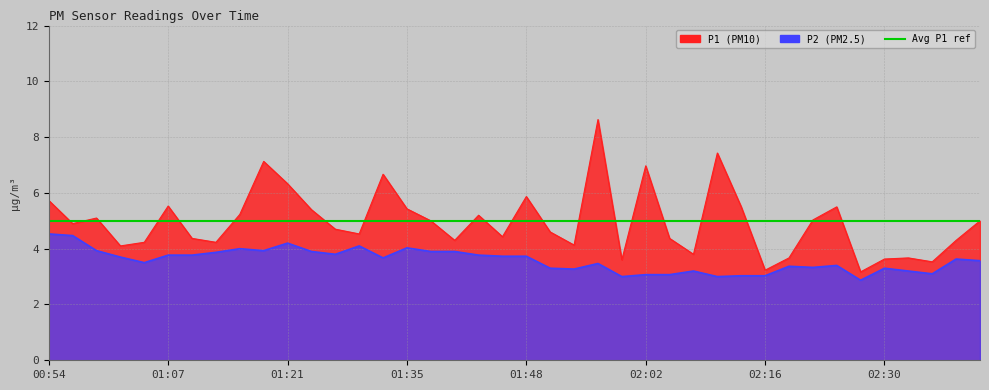

List the labels in order of P2 value, largest first.

00:54, 00:56, 01:21, 01:29, 01:35, 01:16, 00:59, 01:18, 01:24, 01:37, 01:40, 01:13, 01:27, 01:07, 01:10, 01:43, 01:46, 01:48, 01:02, 01:32, 02:38, 02:41, 01:05, 01:57, 02:24, 02:19, 02:21, 01:51, 02:30, 01:54, 02:08, 02:32, 02:35, 02:02, 02:05, 02:13, 02:16, 01:59, 02:10, 02:27